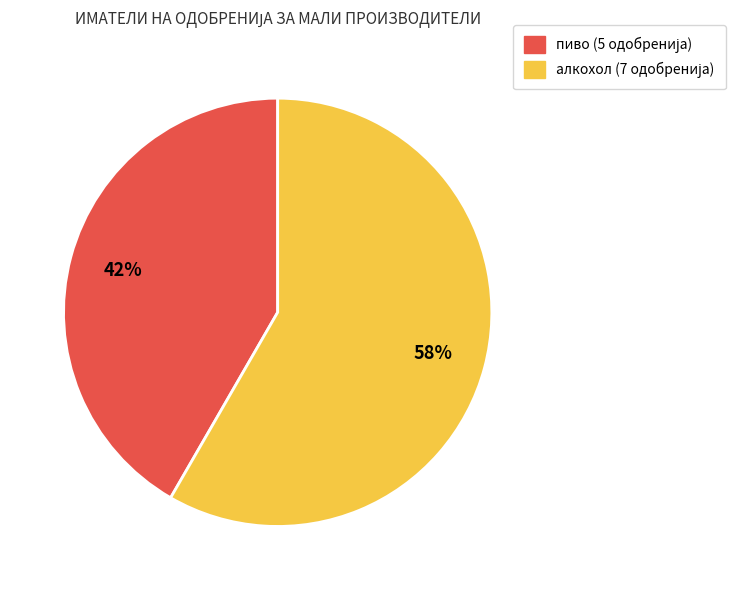

What percentage is the алкохол slice, to the nearest percent?

58%